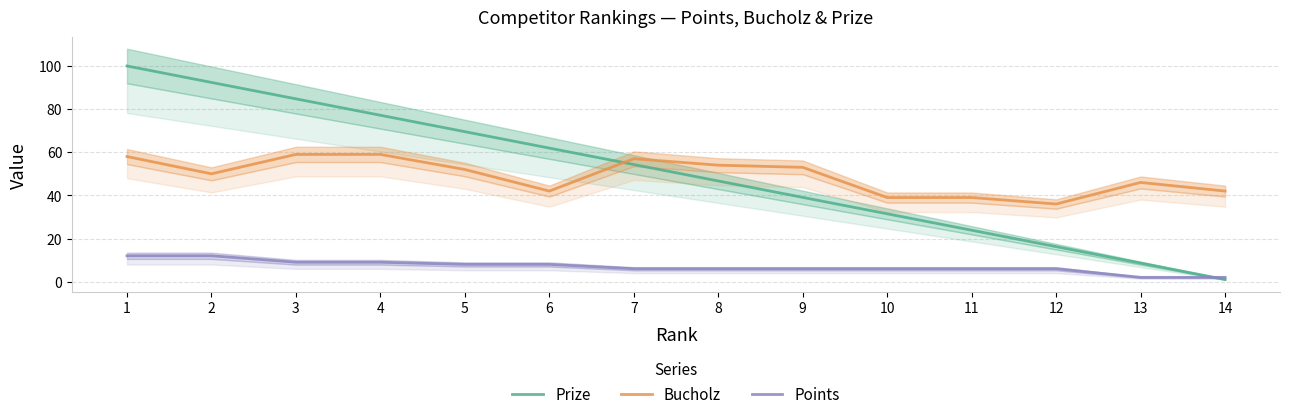

True or false: Prize has more than 0 points higher than both neighbors.

False